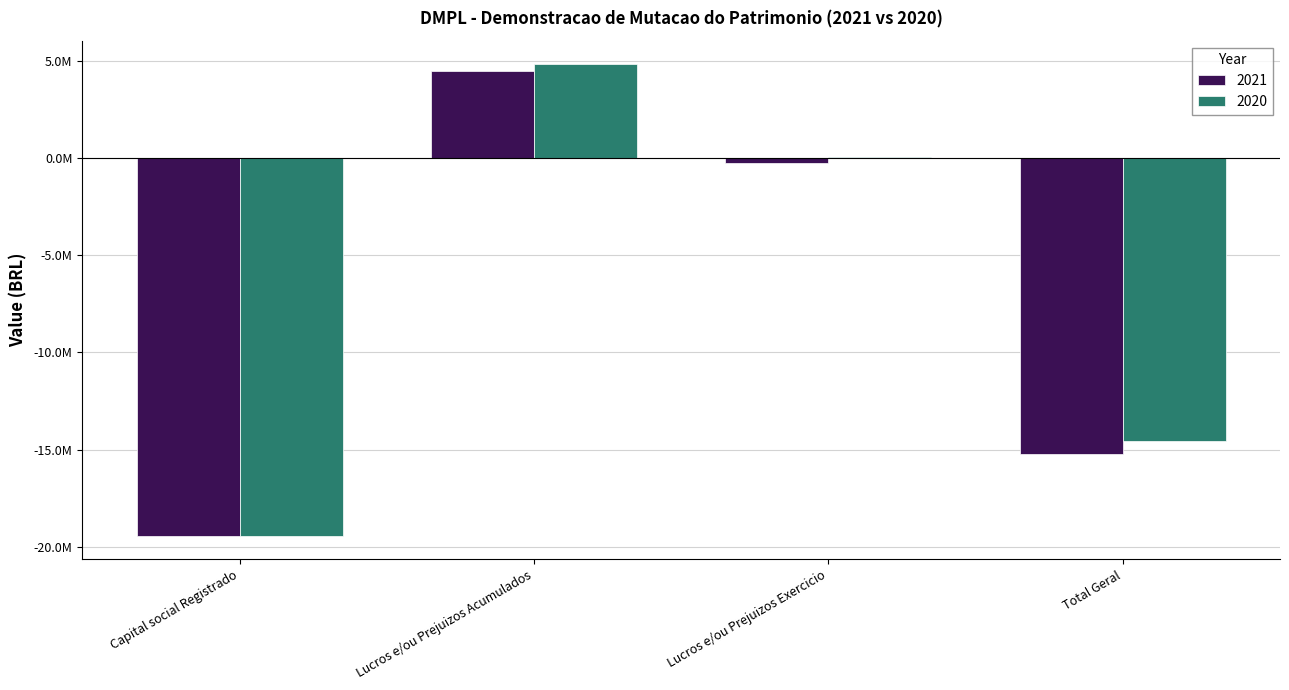

Is it true that 2021 equals -24861594.1 at Total Geral?

False